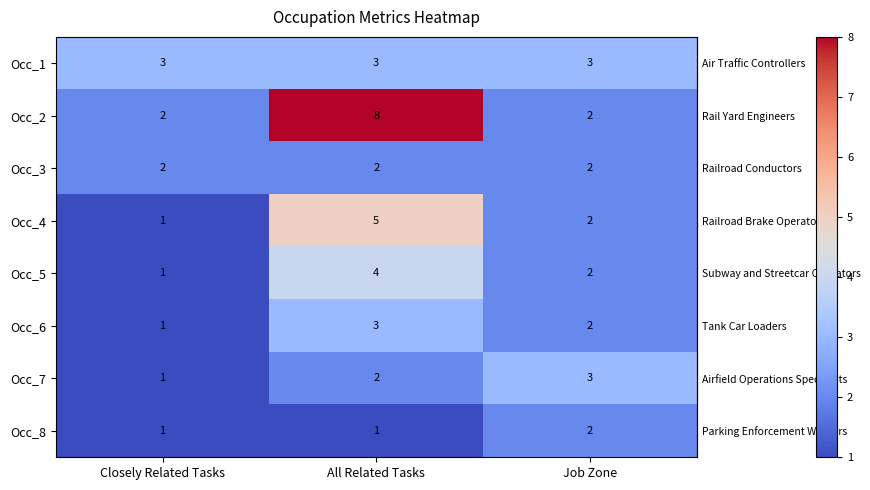

What is the sum of all Occ_1 values?

9